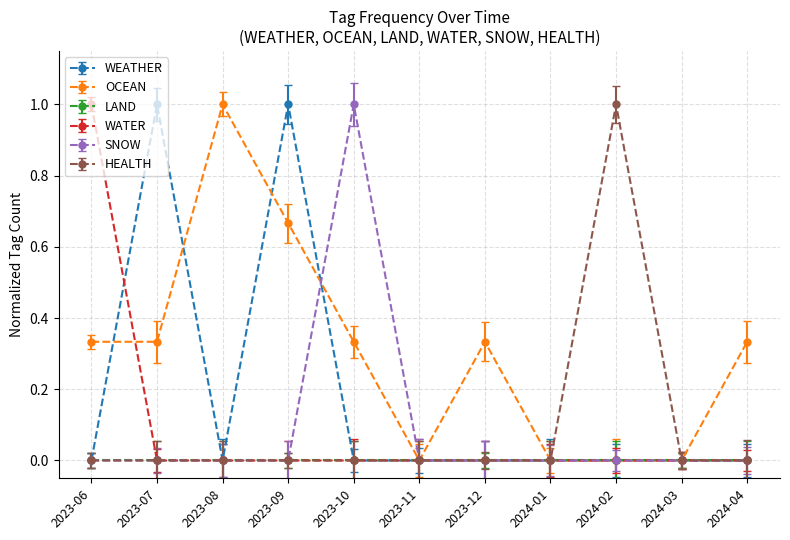

Where do WEATHER and WATER first cross each other?

2023-06 and 2023-07